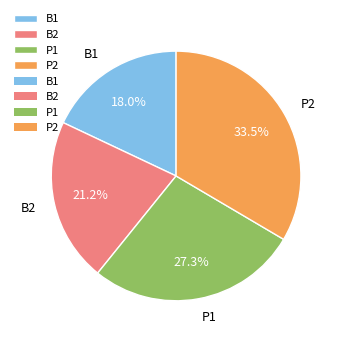

Is there a majority slice in this chart?

No